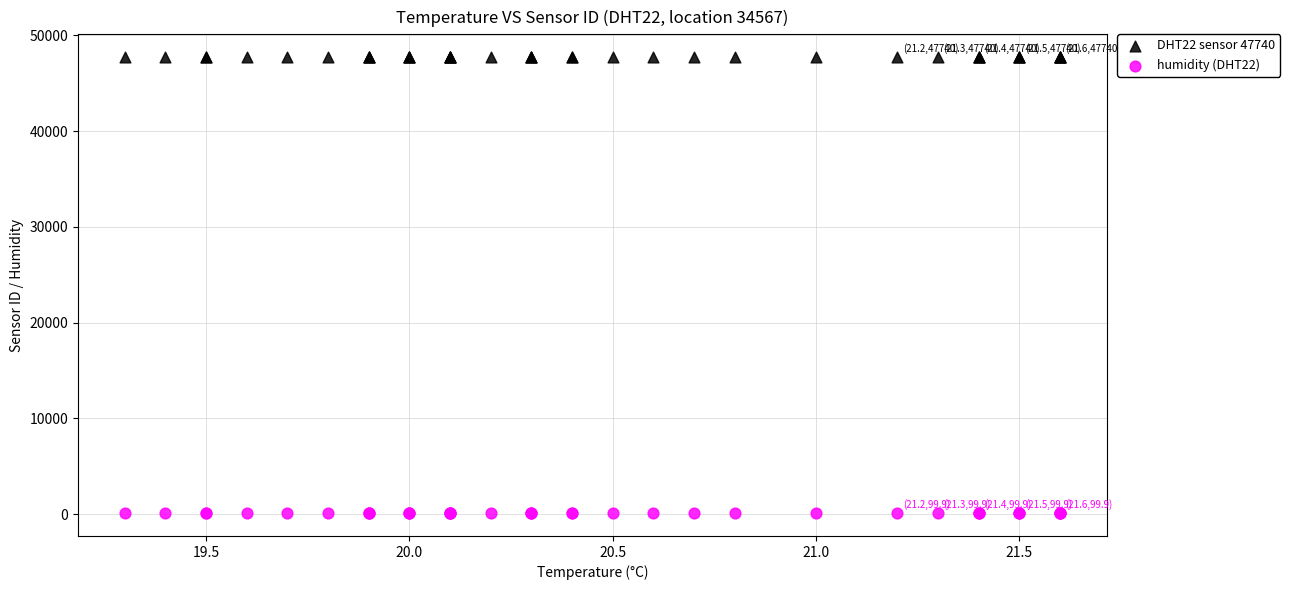

What are all the series names shown in the legend?

DHT22 sensor 47740, humidity (DHT22)